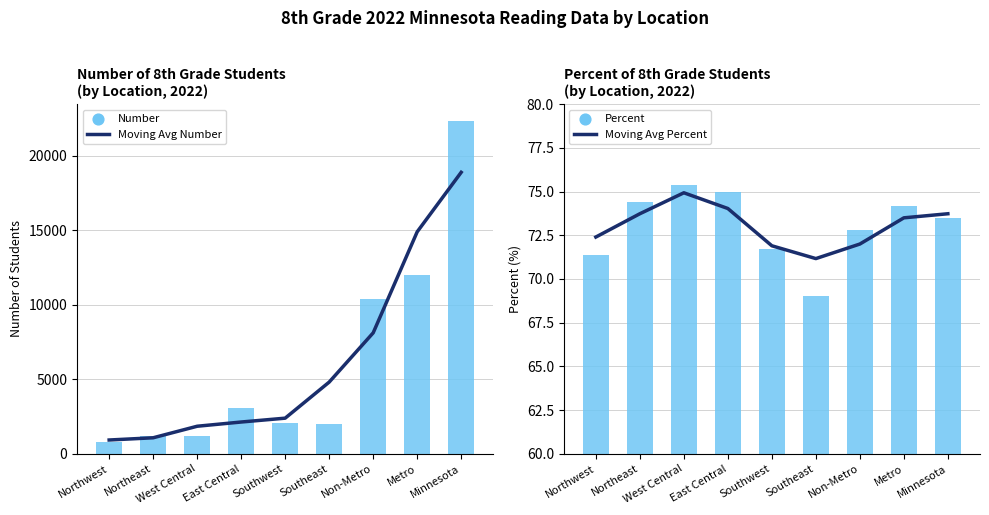

What is the total value across all series at Minnesota?

41371.9